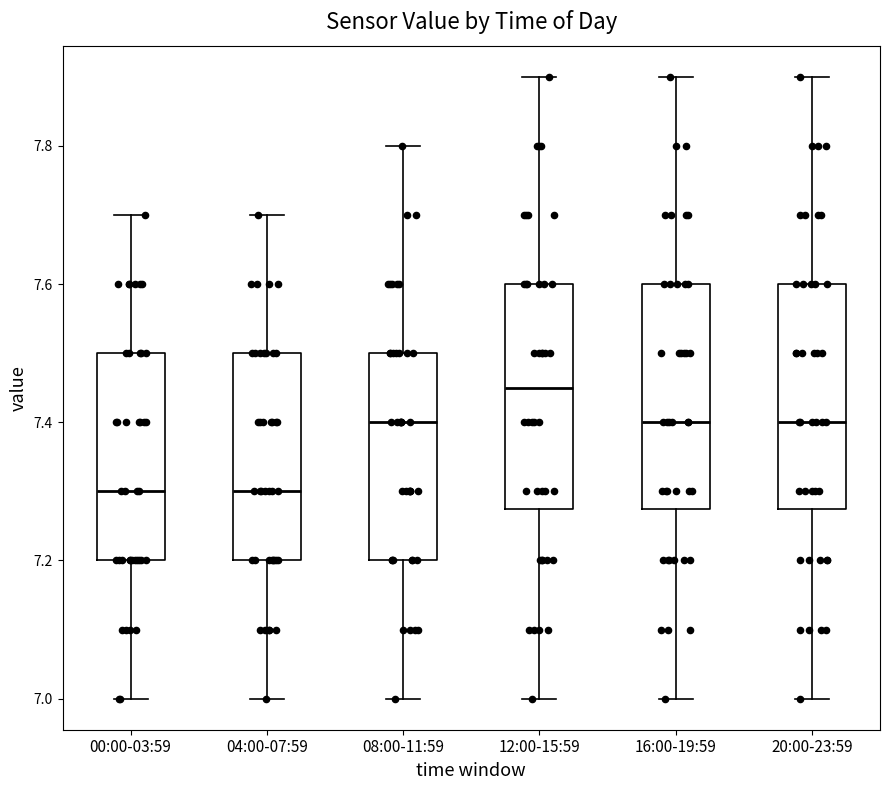

Reading left to right, read every box against the y-axis: the position of its median line, the range the box covers, and the ends of its whiskers. The values are not printed on the chart, so give them approximately, as read against the axis.

00:00-03:59: median 7.30, box 7.20 to 7.50, whiskers 7.00 to 7.70
04:00-07:59: median 7.30, box 7.20 to 7.50, whiskers 7.00 to 7.70
08:00-11:59: median 7.40, box 7.20 to 7.50, whiskers 7.00 to 7.80
12:00-15:59: median 7.46, box 7.28 to 7.60, whiskers 7.00 to 7.90
16:00-19:59: median 7.40, box 7.28 to 7.60, whiskers 7.00 to 7.90
20:00-23:59: median 7.40, box 7.28 to 7.60, whiskers 7.00 to 7.90